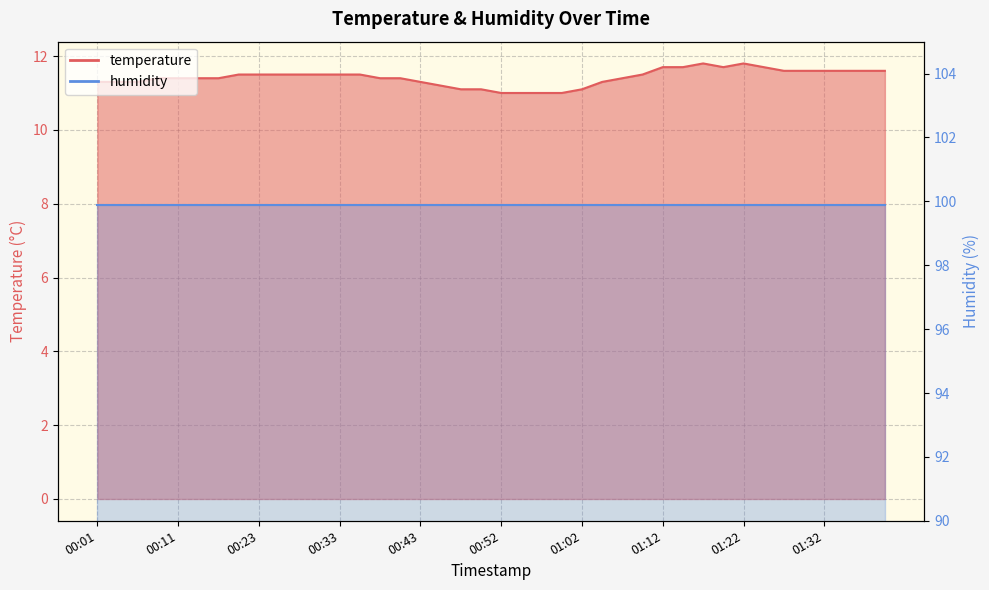

The chart shows a value of 17.5 at 00:28. True or false?

False